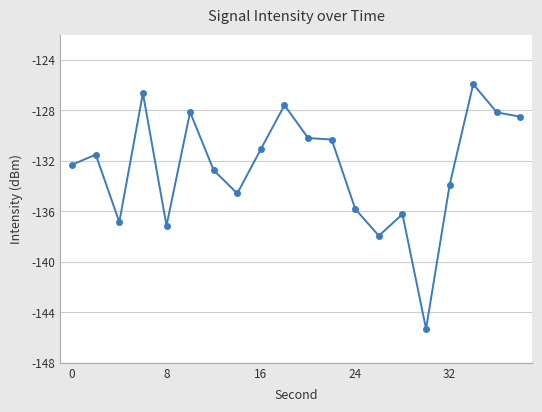

What is the greatest value displayed?

-125.9